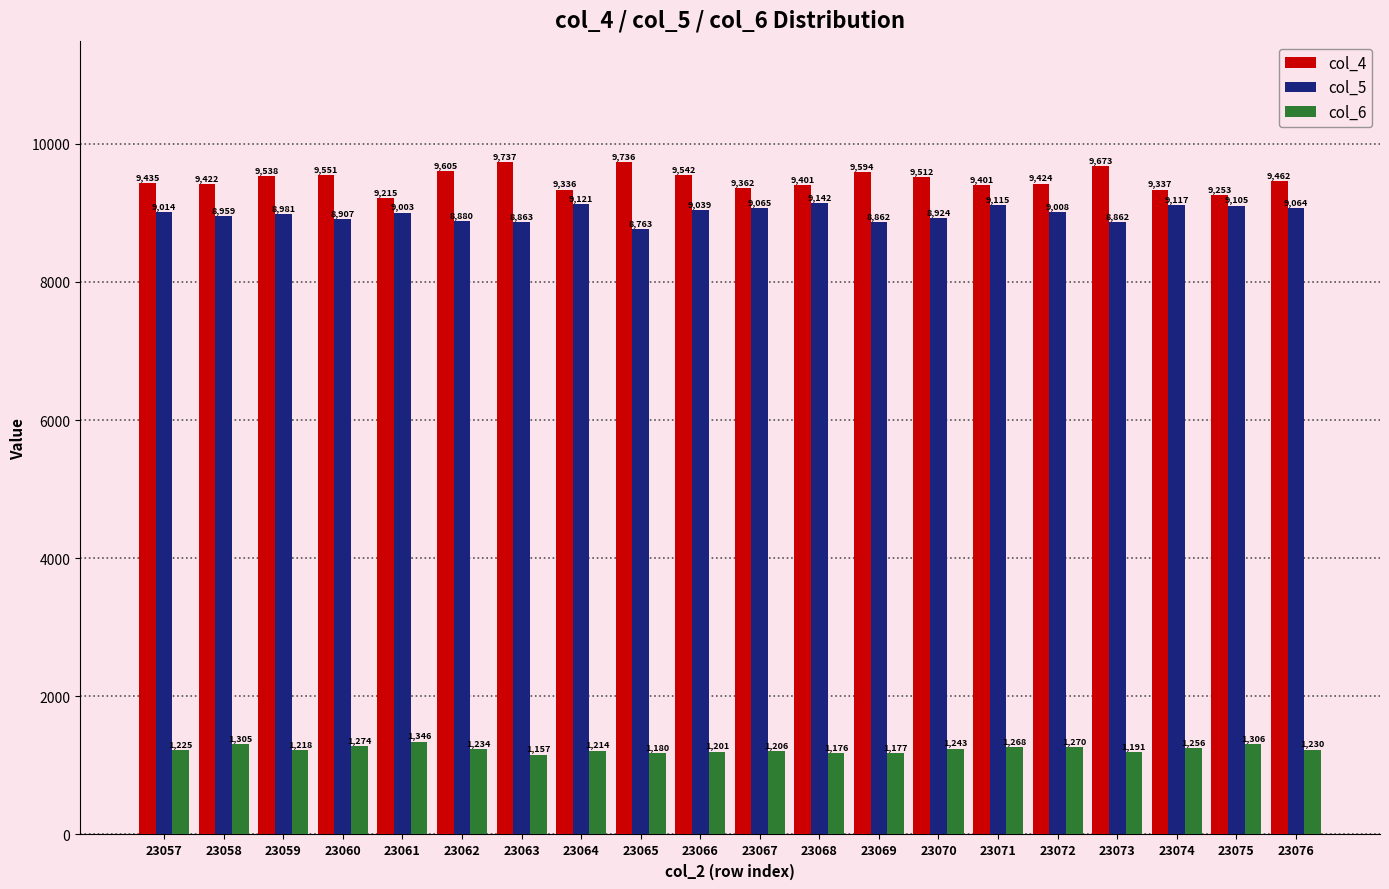

What is the value of the col_6 bar at the 15th from the left?

1268